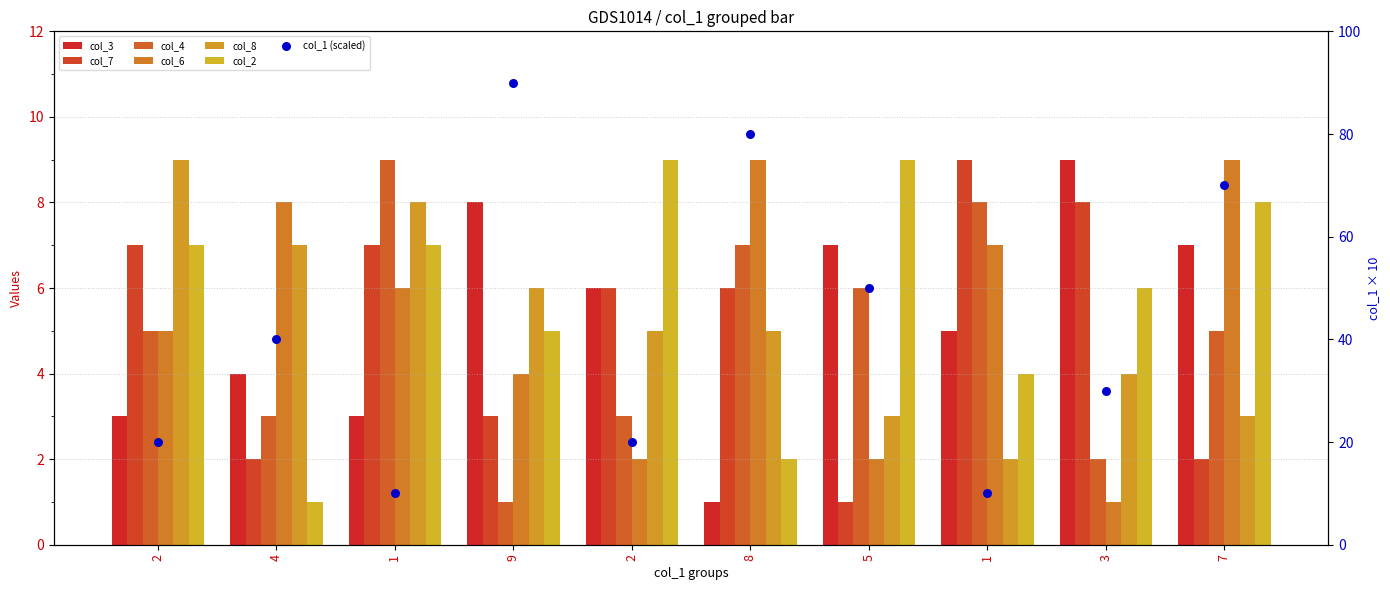

Which series contains the lowest Y value?

col_3